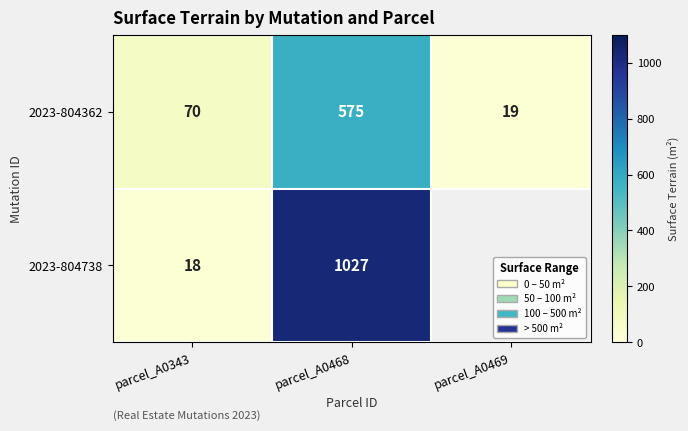

What is the sum of all 2023-804362 values?

664